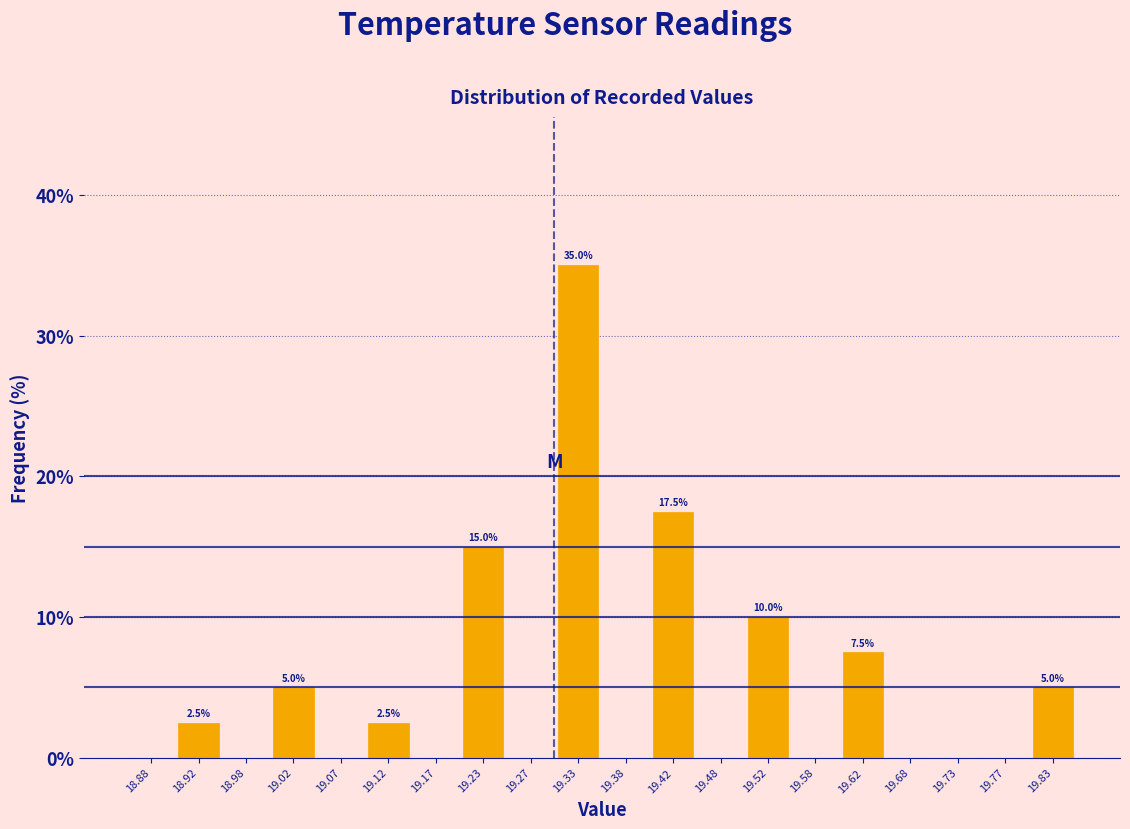

Which range on the x-axis has the tallest bar?

19.30 to 19.35